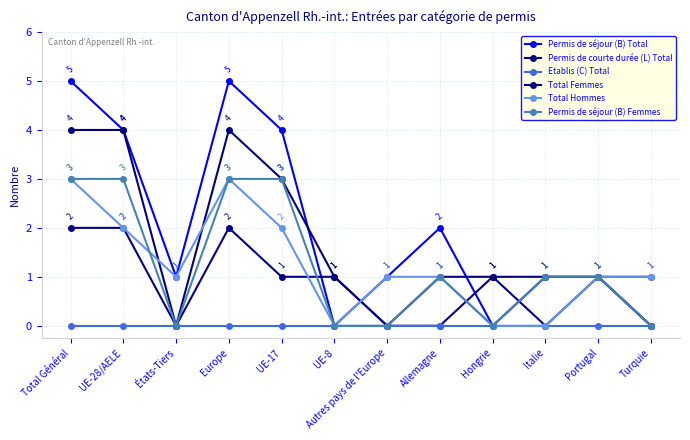

Between Autres pays de l'Europe and Hongrie, which series saw the biggest shift?

Permis de séjour (B) Total